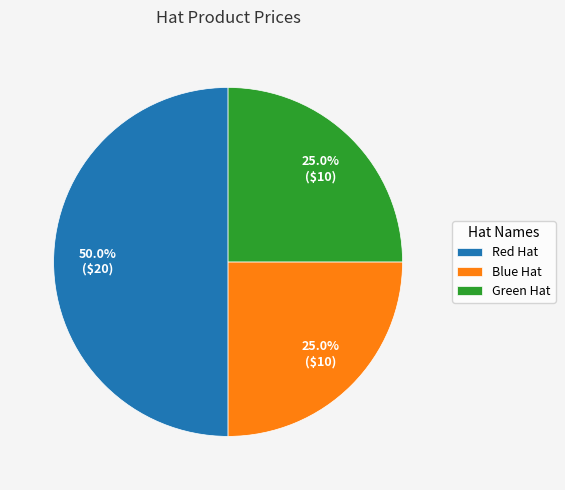

To the nearest percent, what is the average slice percentage?

33%